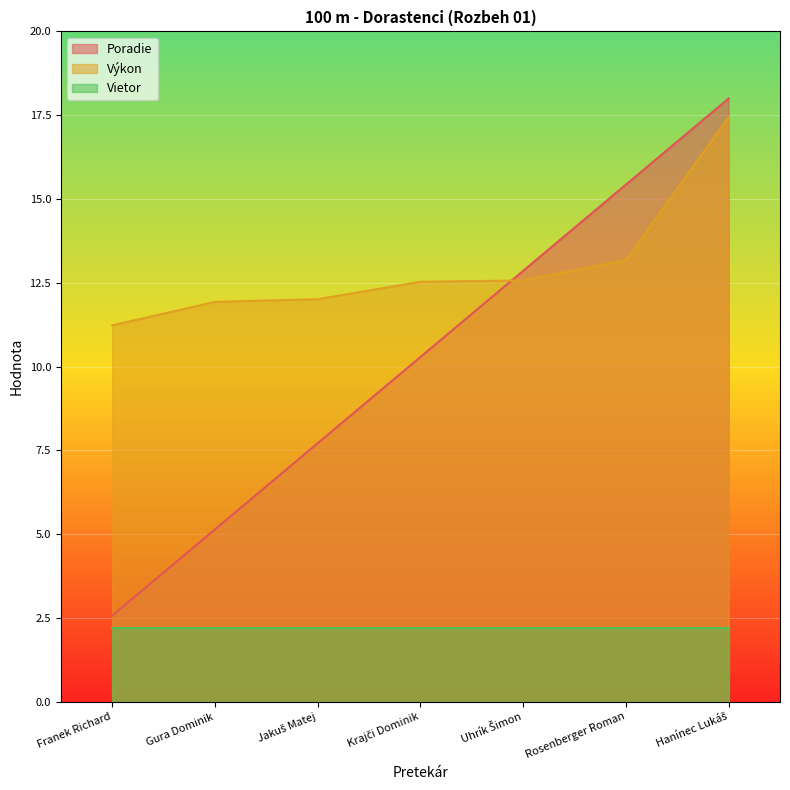

What is the difference between the second highest and second lowest values in the Poradie series?

10.3